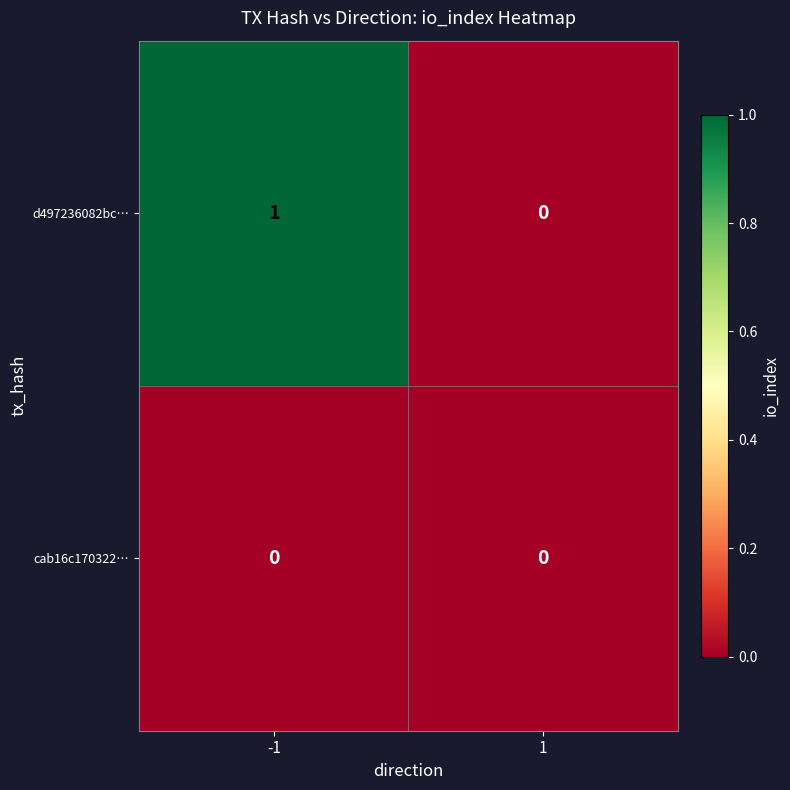

Which series changed the most between -1 and 1?

d497236082bc…